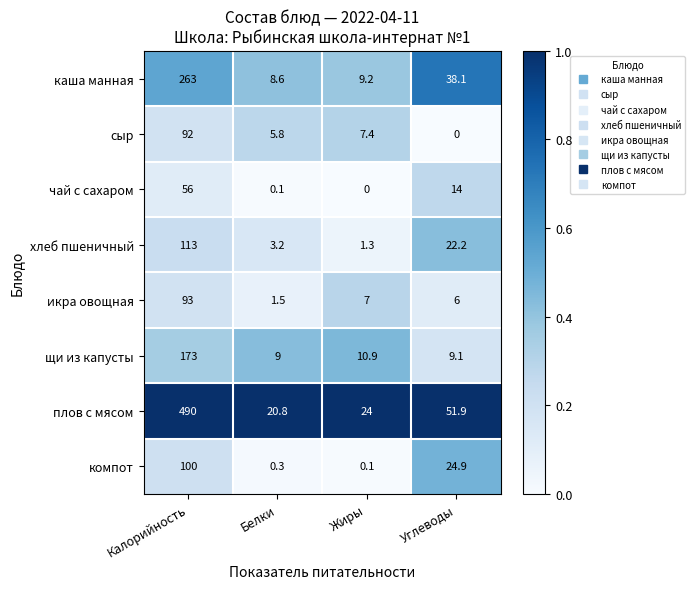

The value of компот at Калорийность is 154.7. True or false?

False